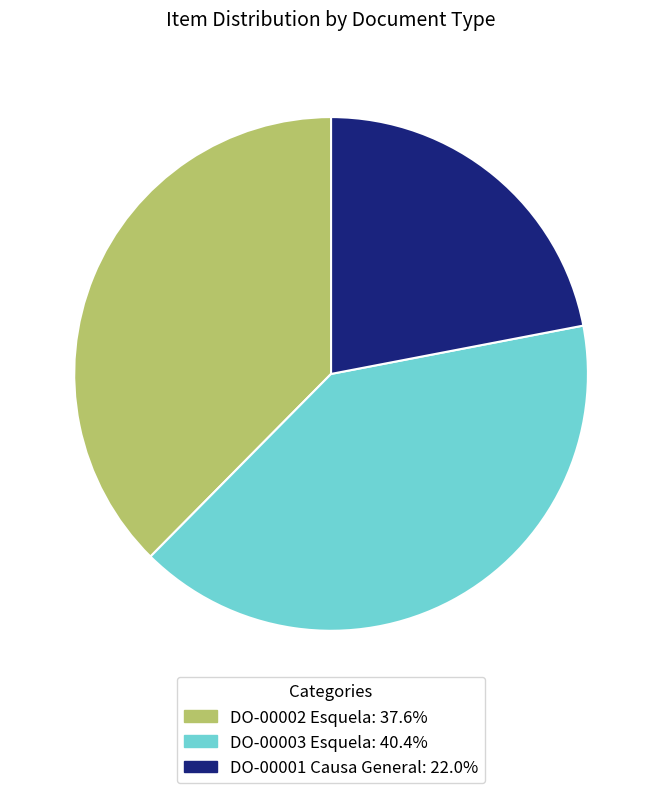

Do DO-00001 Causa General and DO-00002 Esquela together represent more than half of the pie?

Yes